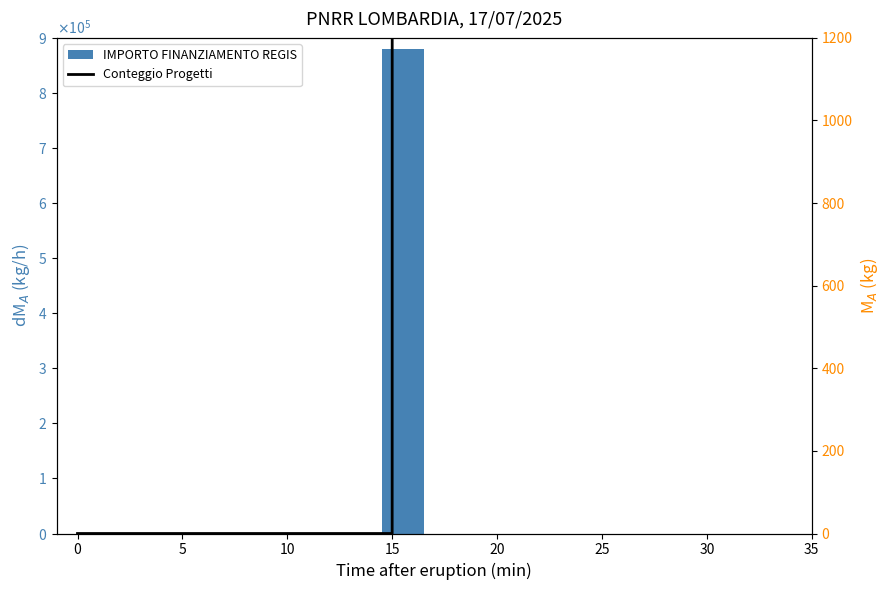

Which has a higher value, 26 or 8?

26